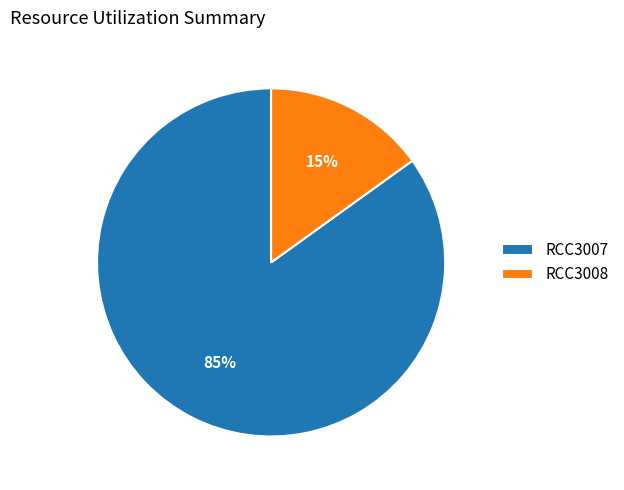

Which has a higher value, RCC3008 or RCC3007?

RCC3007